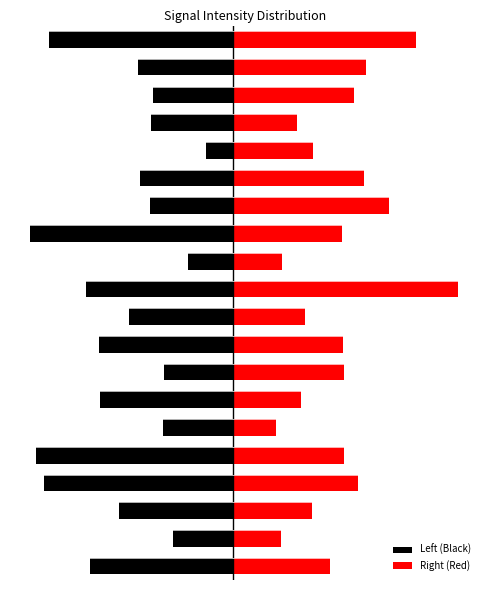

The value of Right (Red) at 16 is 8.2. True or false?

False